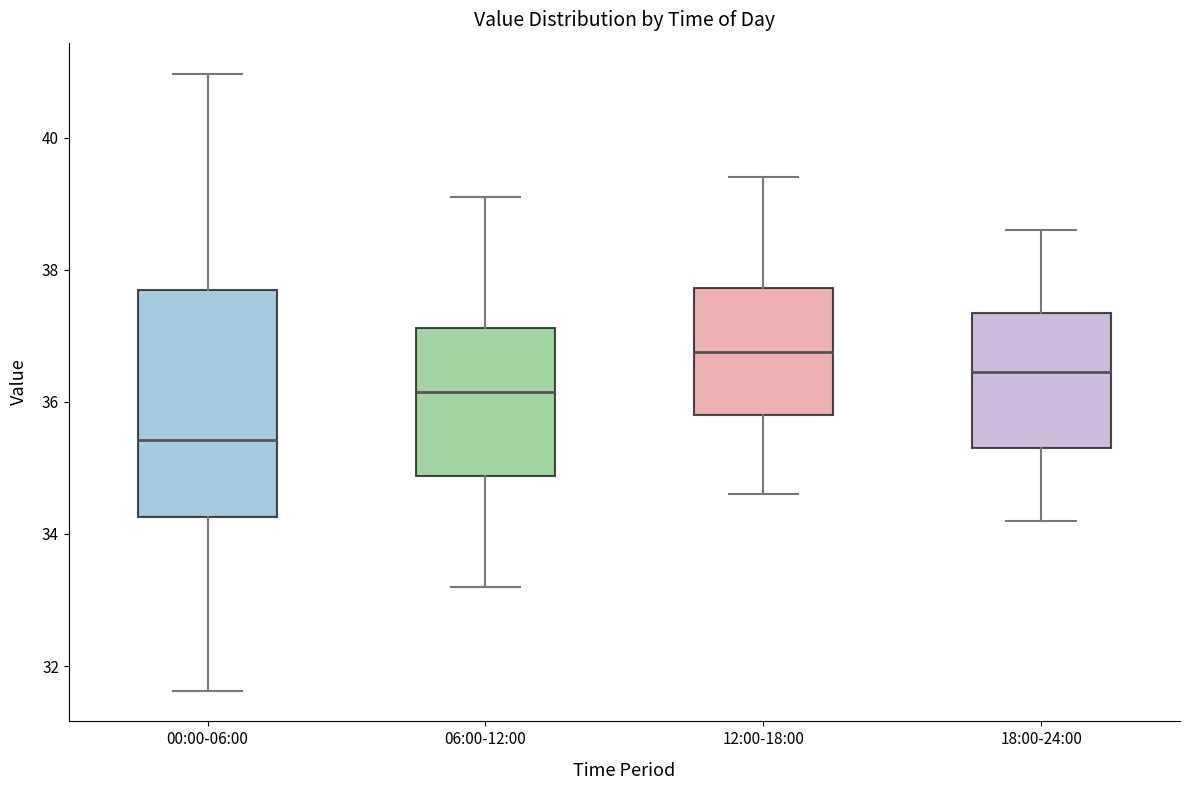

Which box is the tallest, from its lower edge to its upper edge?

00:00-06:00